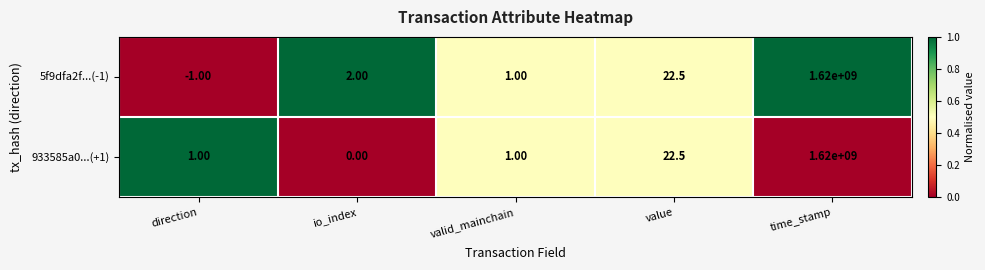

Where is 5f9dfa2f...(-1) nearest to the value 809999999?

value